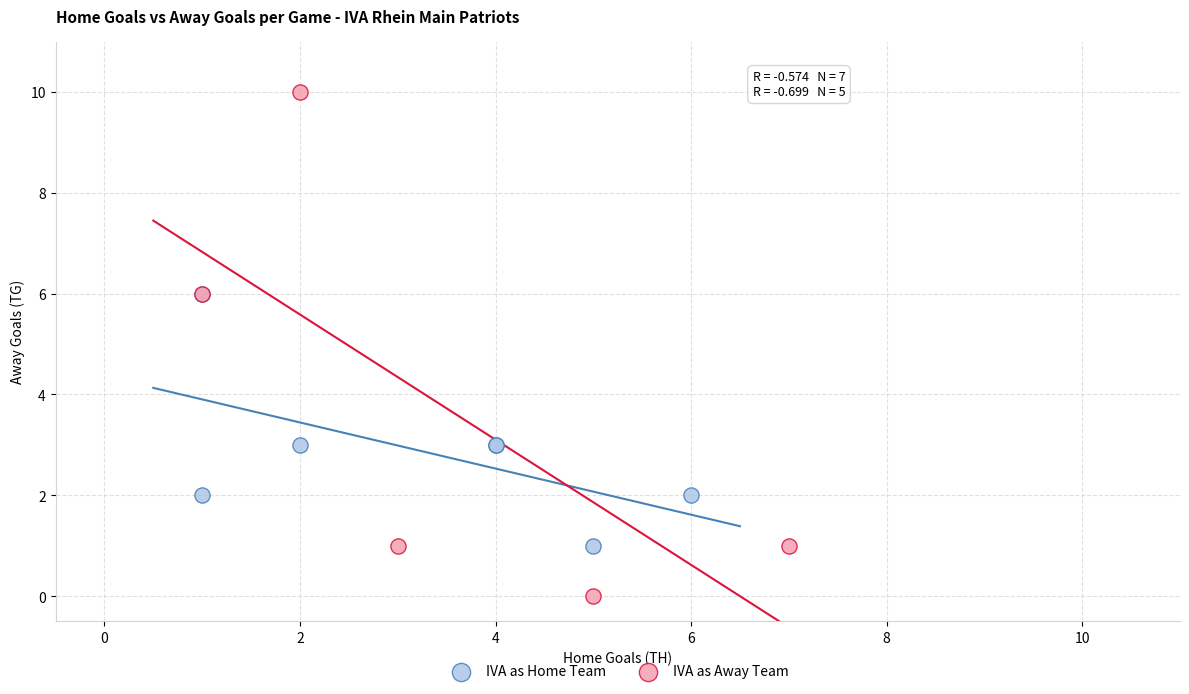

Which series contains the lowest Y value?

IVA as Away Team